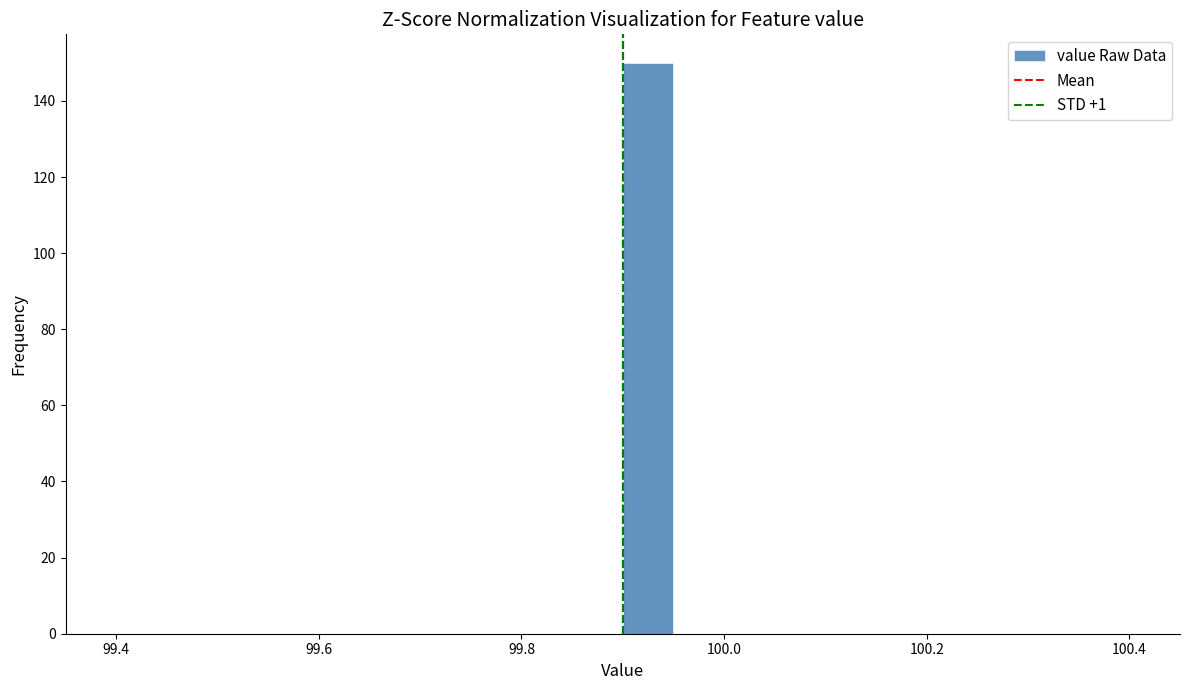

Around what value on the x-axis is the tallest bar? Give the approximate position of its centre, as read against the axis.

99.92